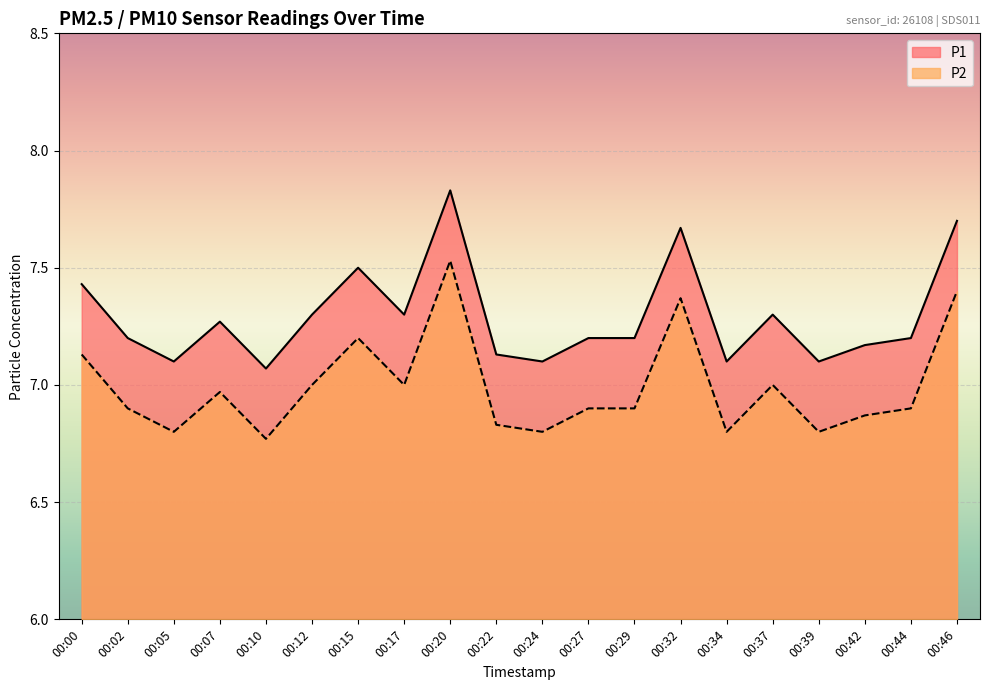

What is the approximate value of P1 at 00:42?

7.2